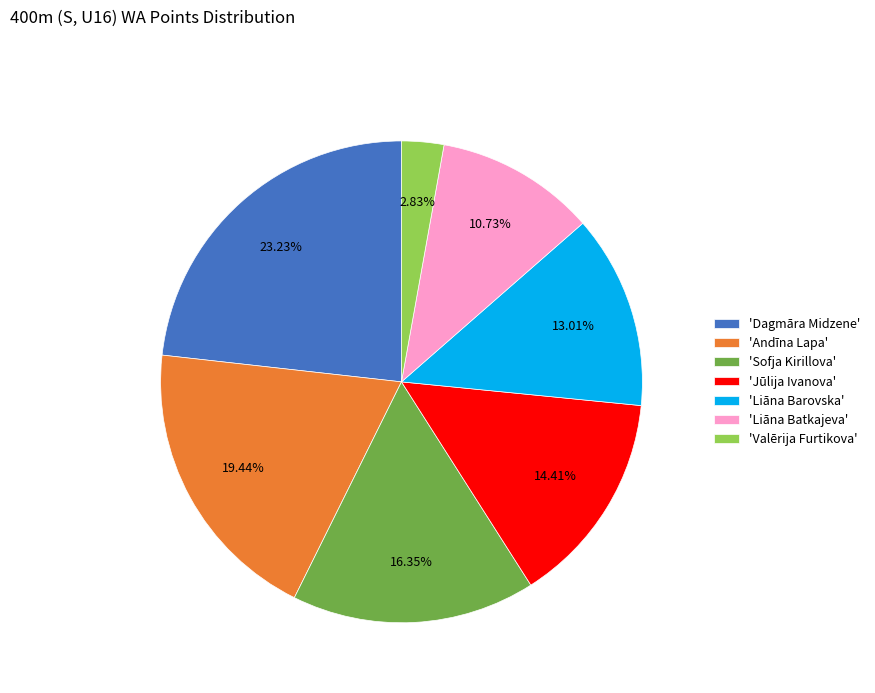

Combined, do 'Sofja Kirillova' and 'Jūlija Ivanova' account for over 50%?

No